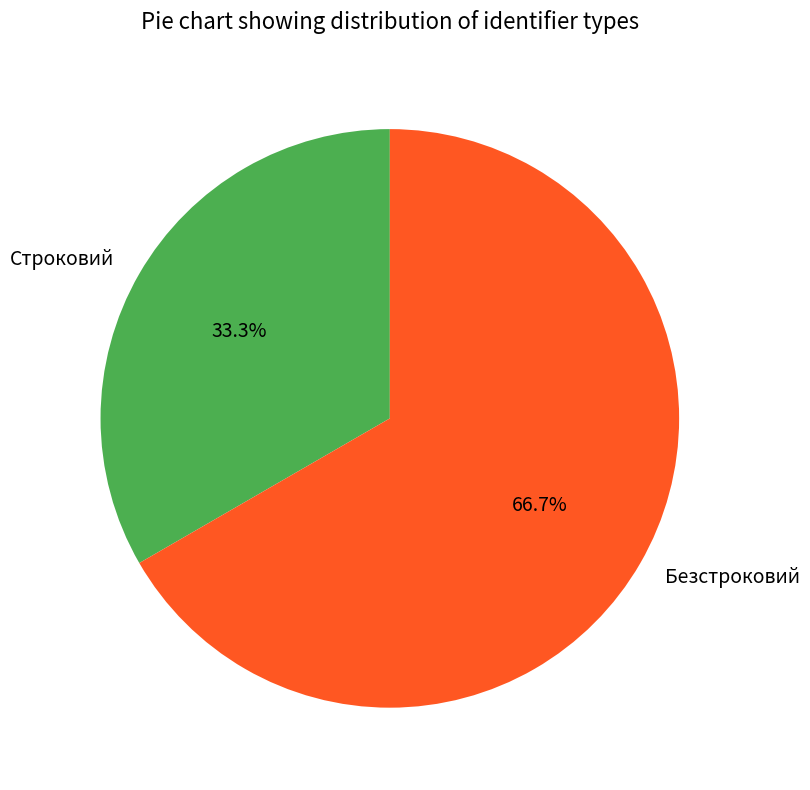

Which slice is the smallest?

Строковий